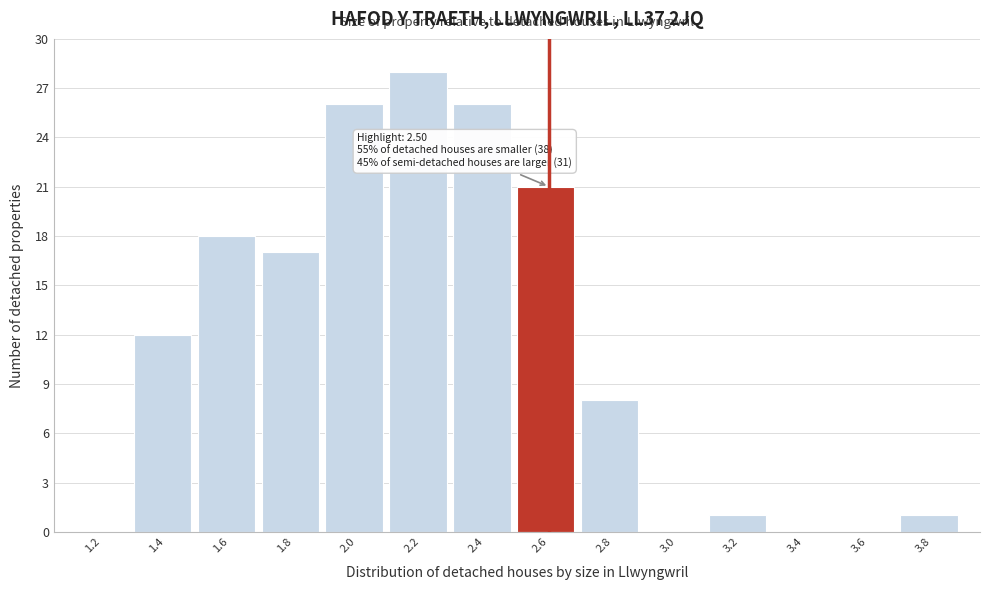

Over which range of the x-axis is the bar tallest?

2.1 to 2.3